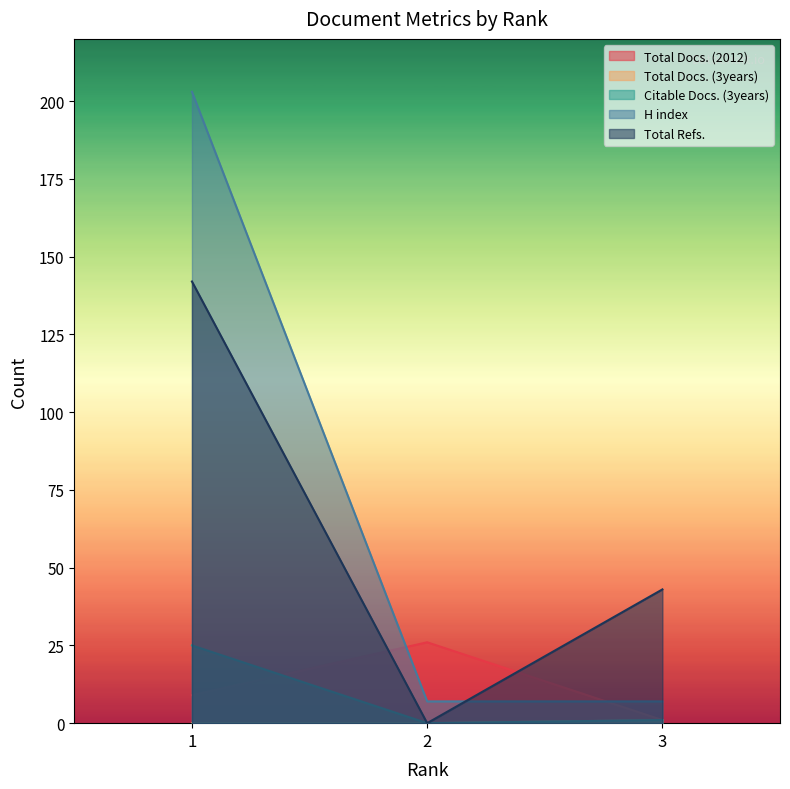

At 1, list the series in order from largest to smallest.

H index, Total Refs., Citable Docs. (3years), Total Docs. (2012), Total Docs. (3years)